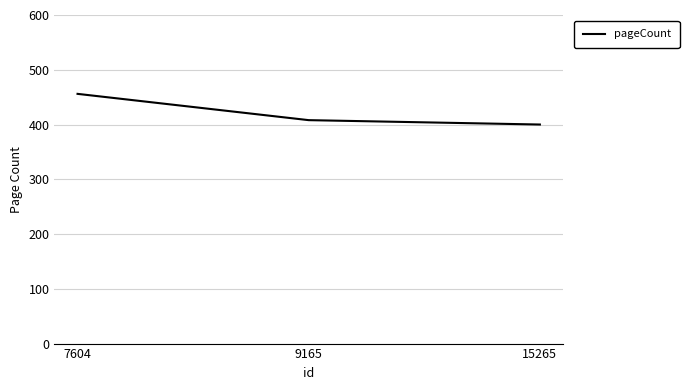

What is the minimum value shown in the chart?

400